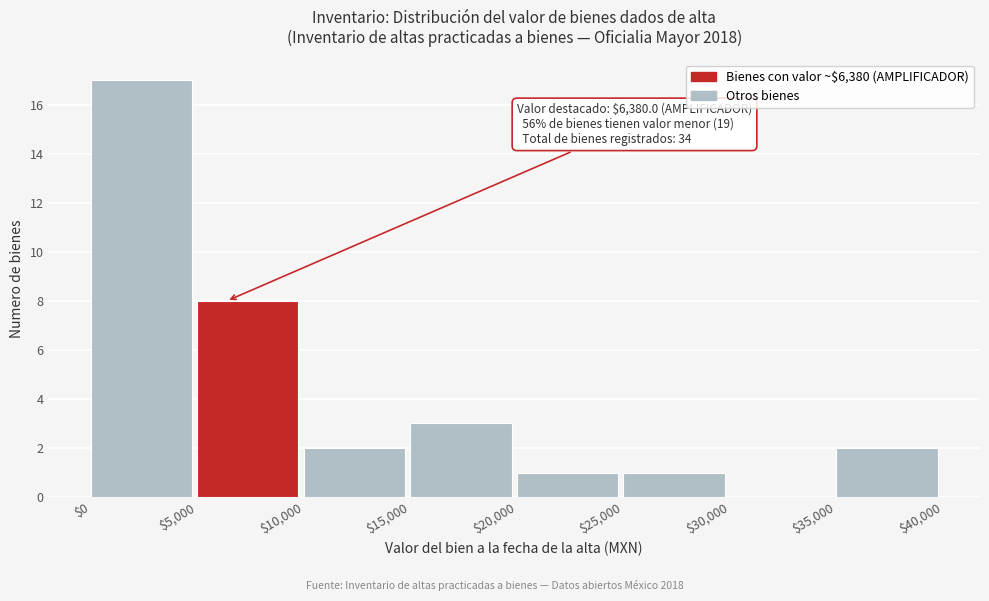

Which range on the x-axis has the tallest bar?

$0 to $5,000